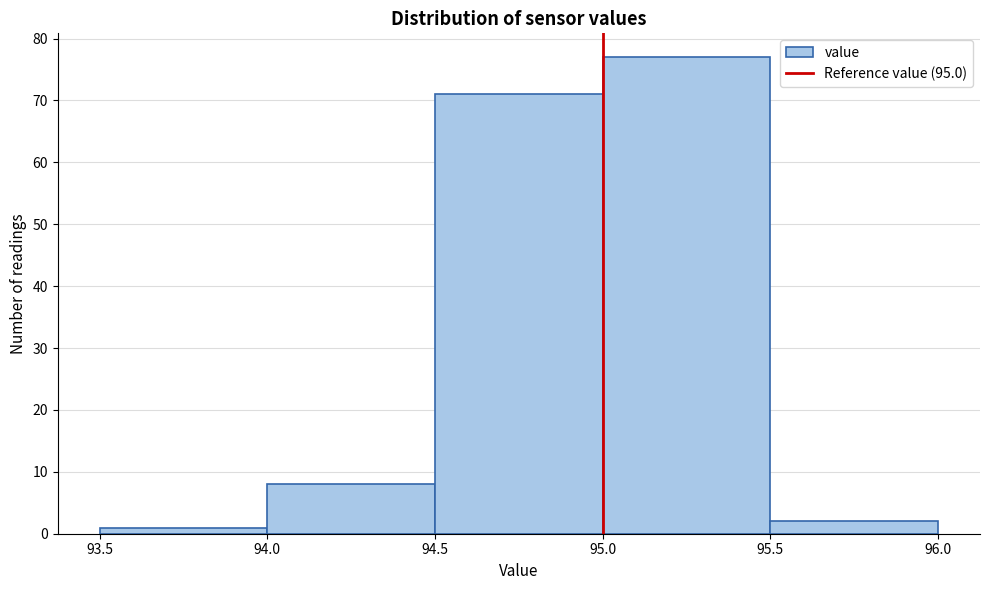

How tall is the bar that spans 94.0 to 94.5 on the x-axis? The values are not printed on the chart, so give them approximately, as read against the axis.

8